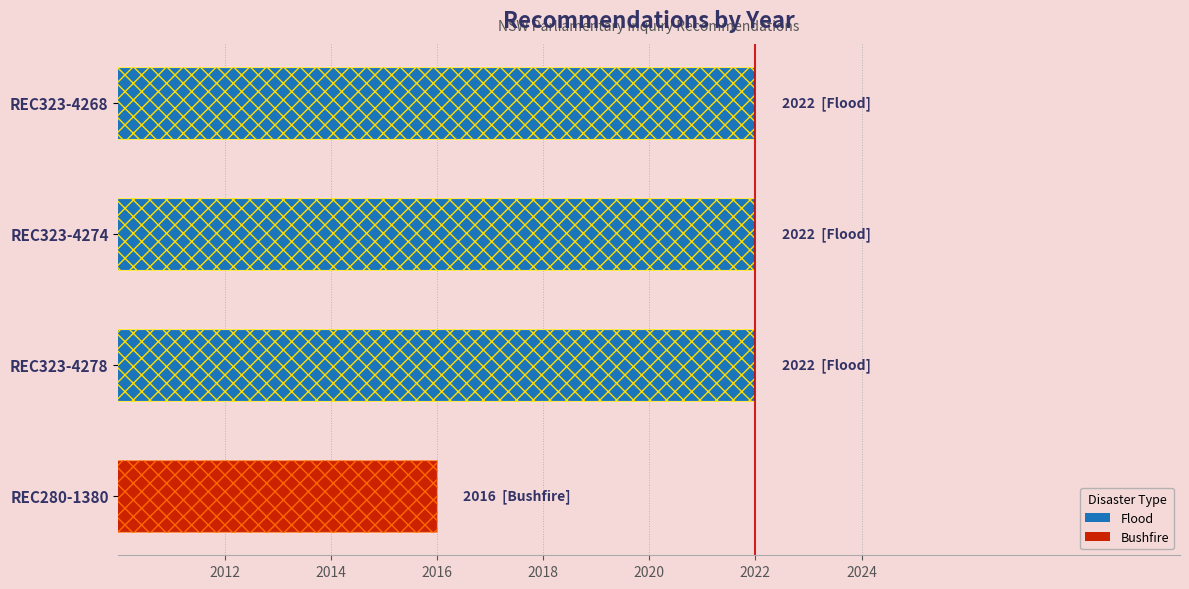

What is the value of the 1st bar from the left?

2022